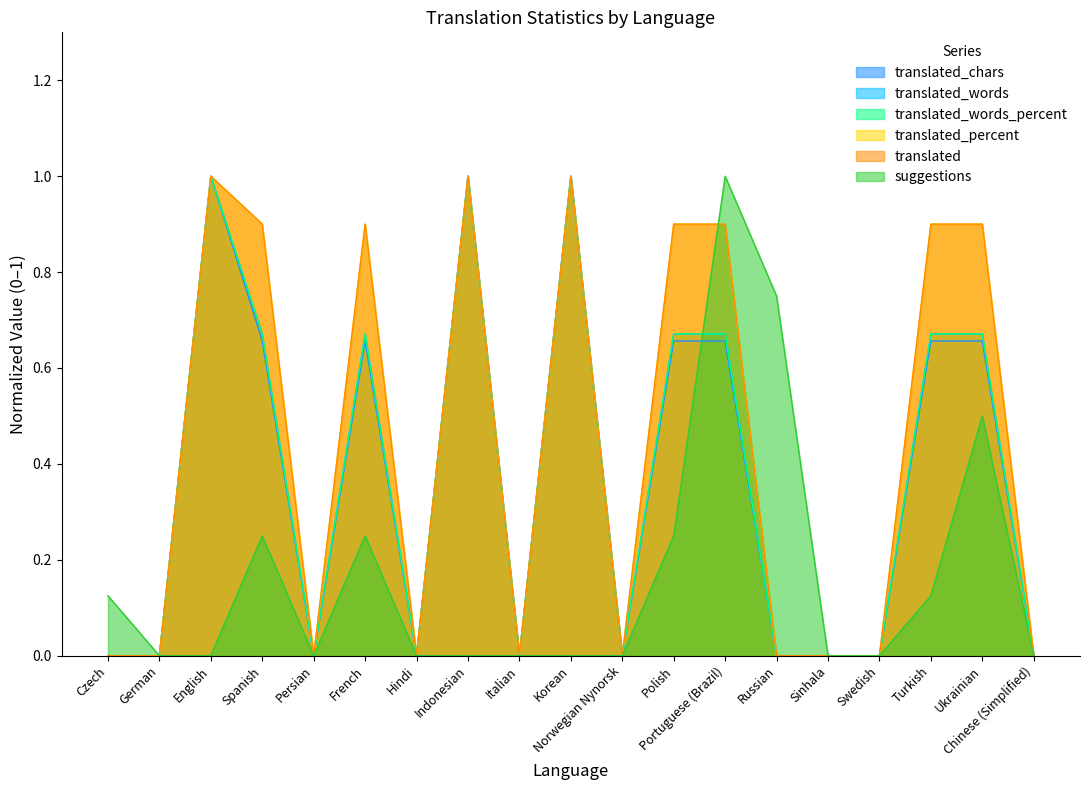

What are all the series names shown in the legend?

translated, translated_percent, translated_words_percent, translated_words, translated_chars, suggestions